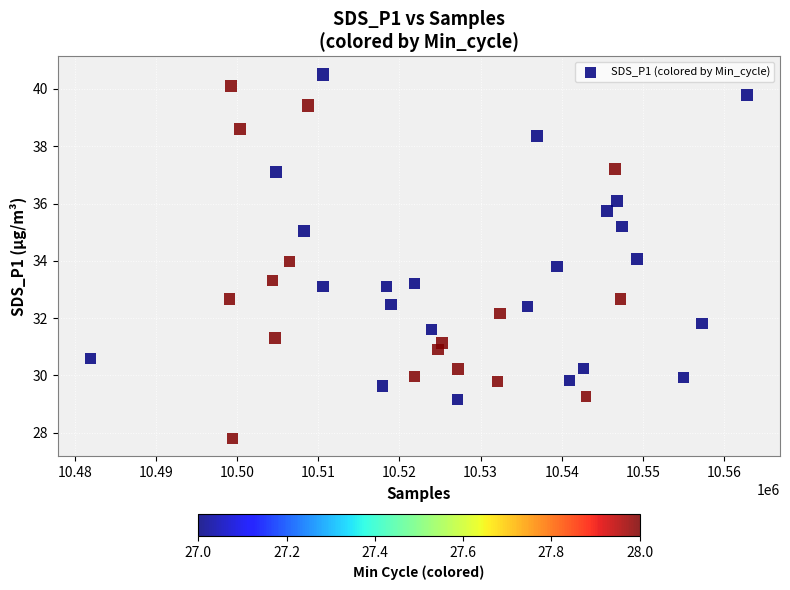

What is the range of Y values (max minus min)?

12.7